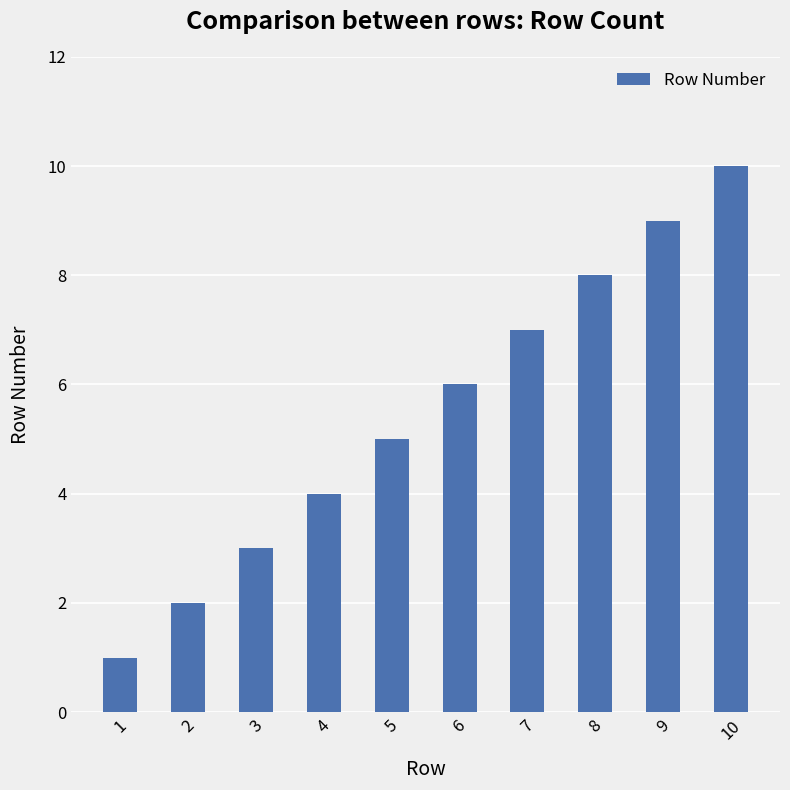

What is the value of the 3rd bar from the left?

3